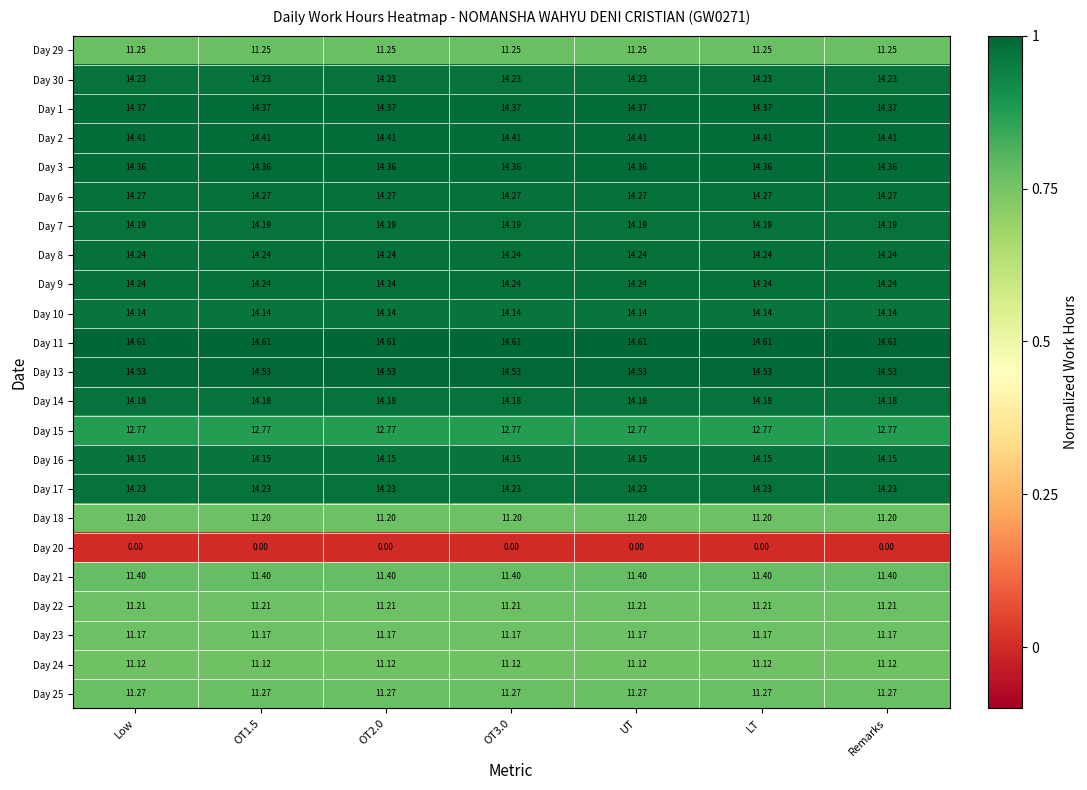

How many data points does each series have?

7